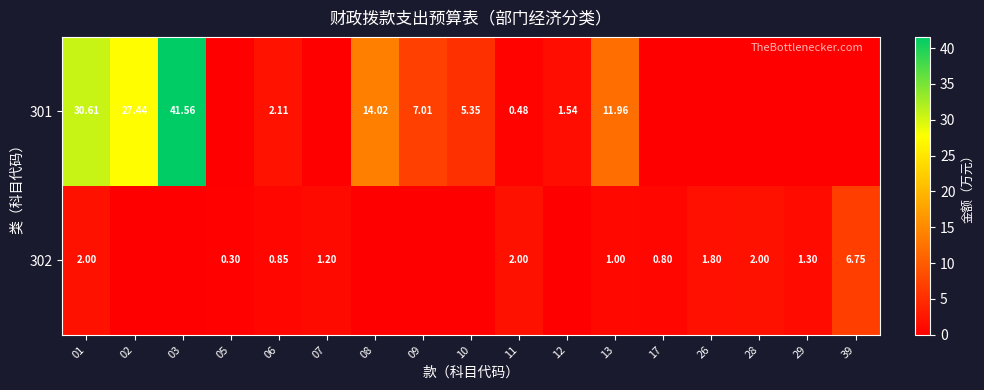

What is the spread (max minus min) of values at 01?

28.6